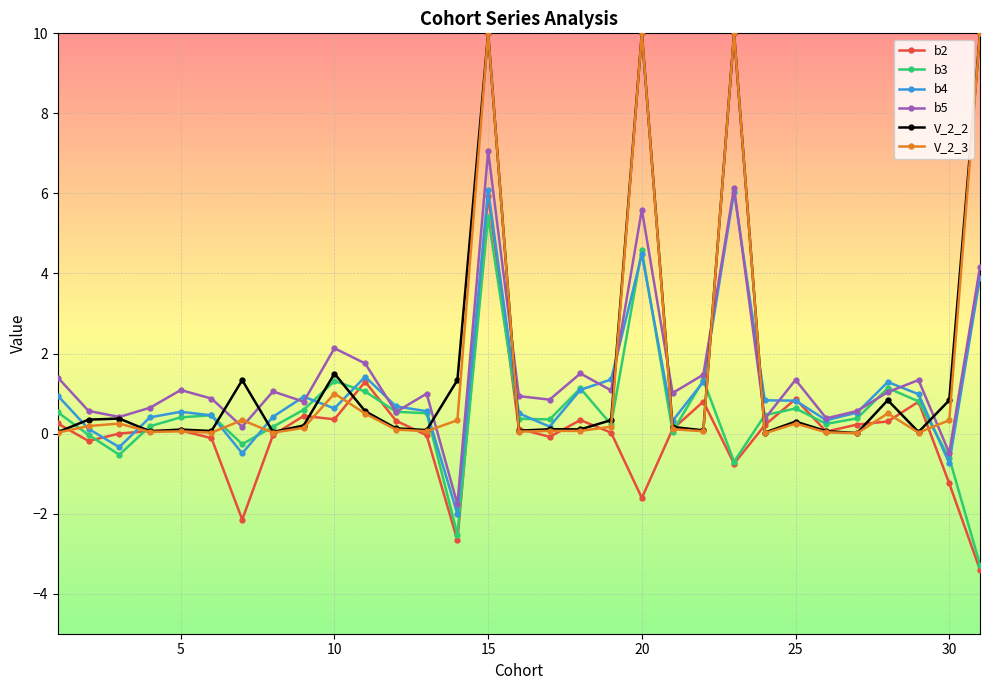

True or false: b3 has more than 2 interior local peaks.

True